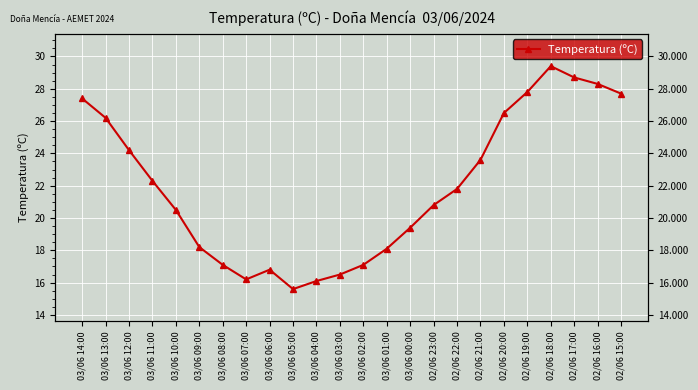

What is the label of the 11th point from the right?

03/06 01:00